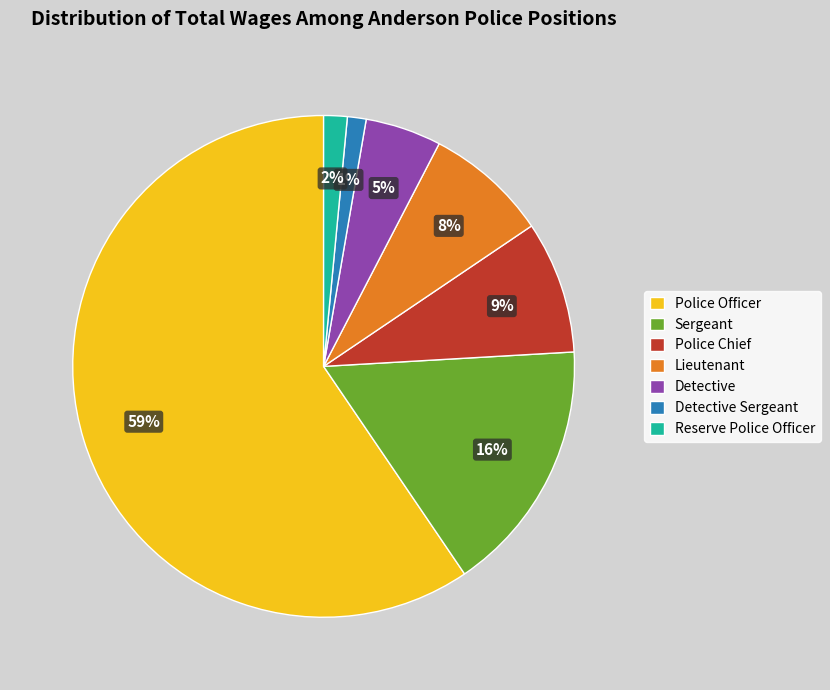

How many segments does this pie chart have?

7